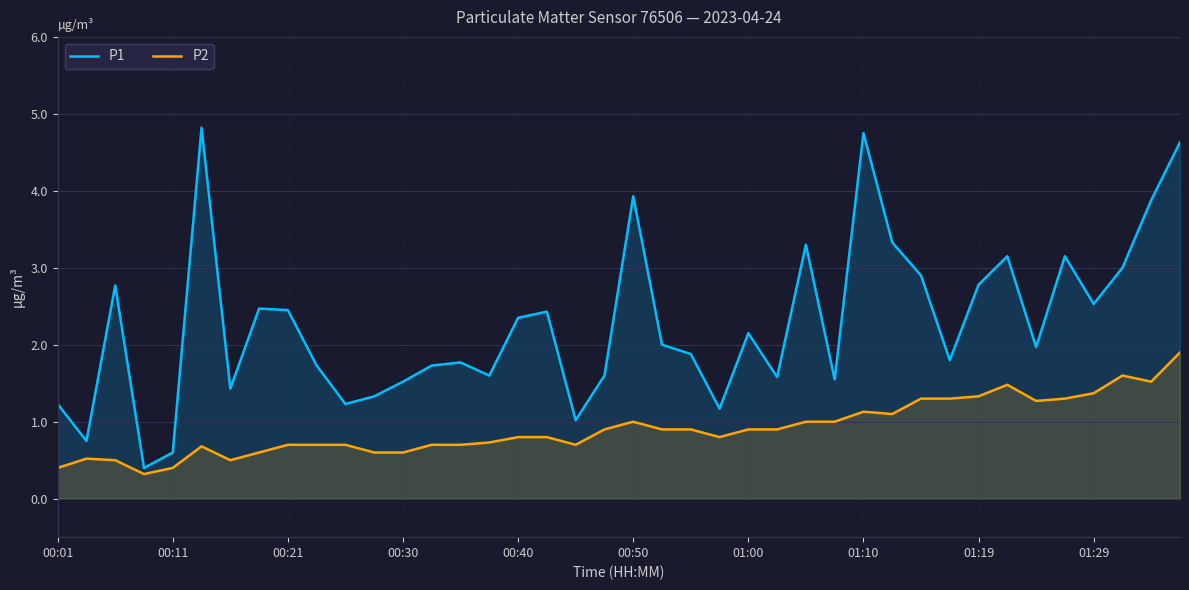

What position from the left is 33?

34